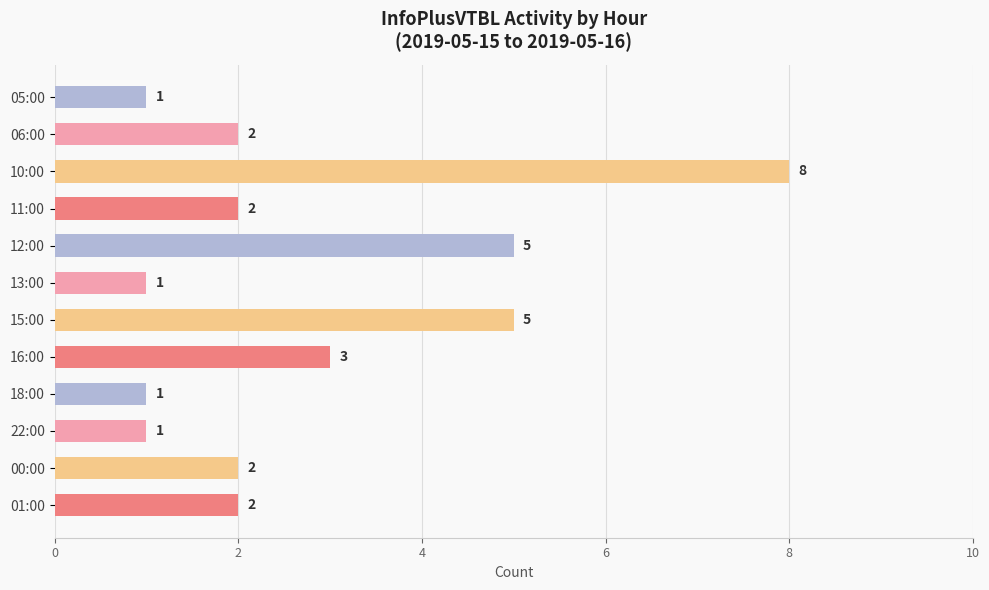

The chart shows a value of 2 at 01:00. True or false?

True